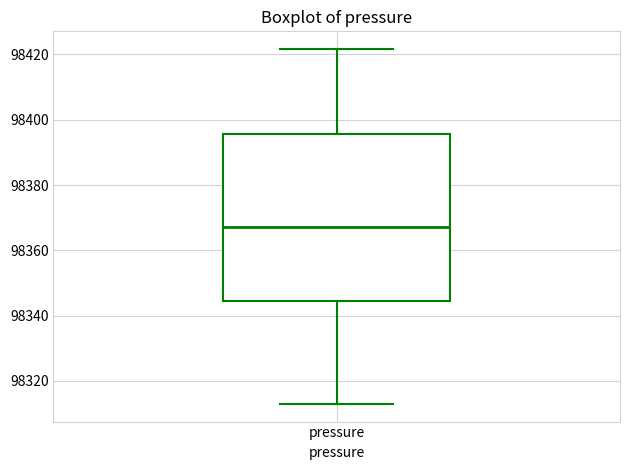

Read this box plot against the y-axis: the position of the median line, the range covered by the box, and the ends of both whiskers. The values are not printed on the chart, so give them approximately, as read against the axis.

median 98368, box 98344 to 98396, whiskers 98312 to 98422